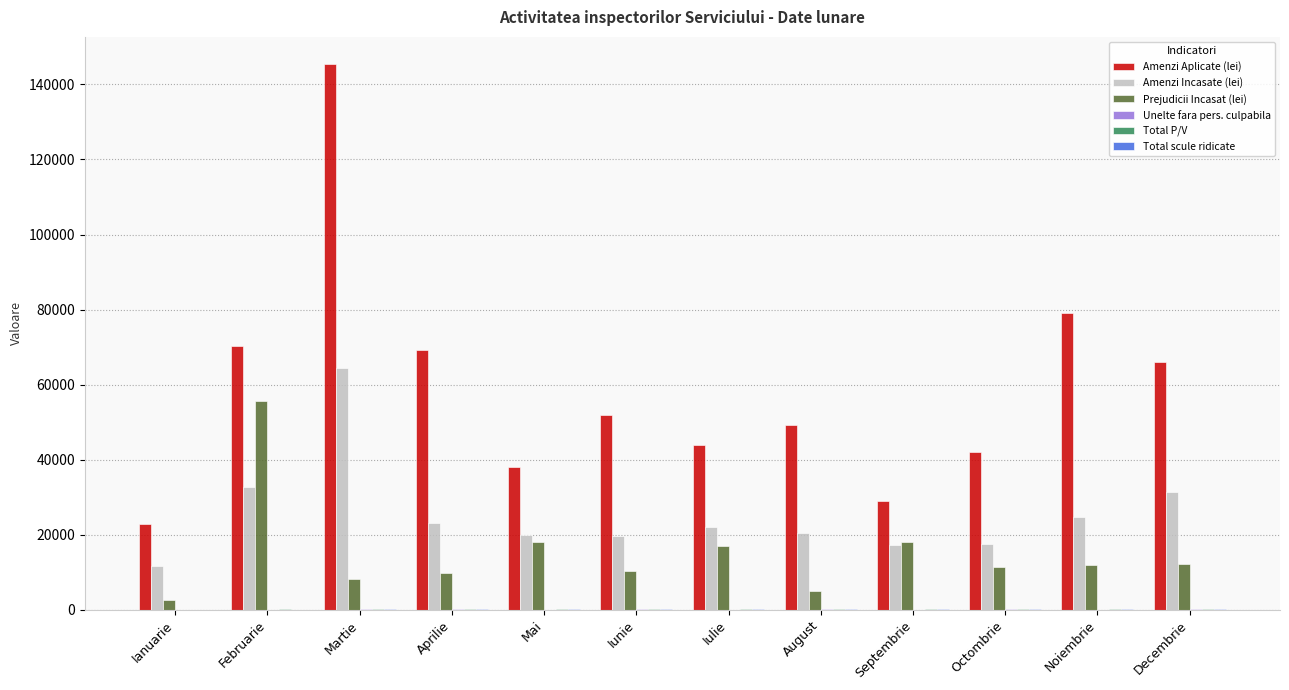

What is the greatest value displayed?

145400.0